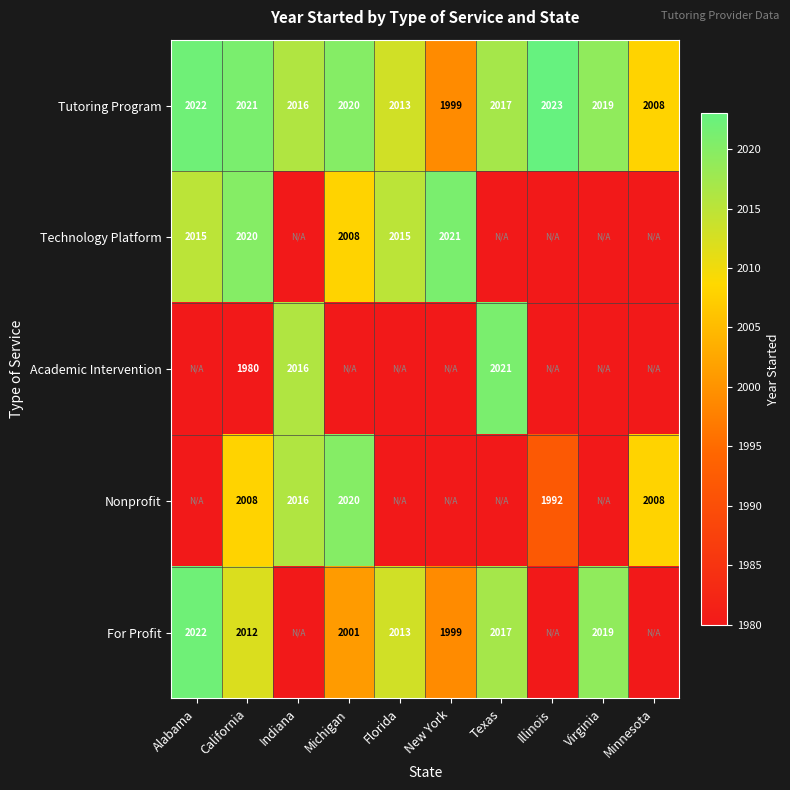

Is it true that For Profit equals 2022 at Alabama?

True